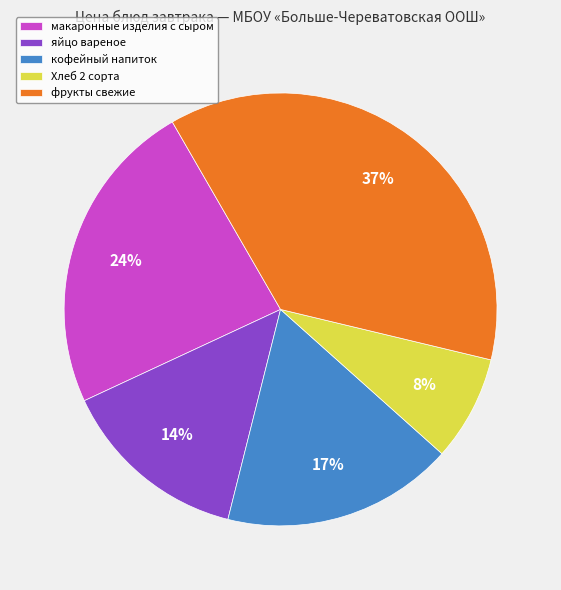

To the nearest percent, what is the average slice percentage?

20%